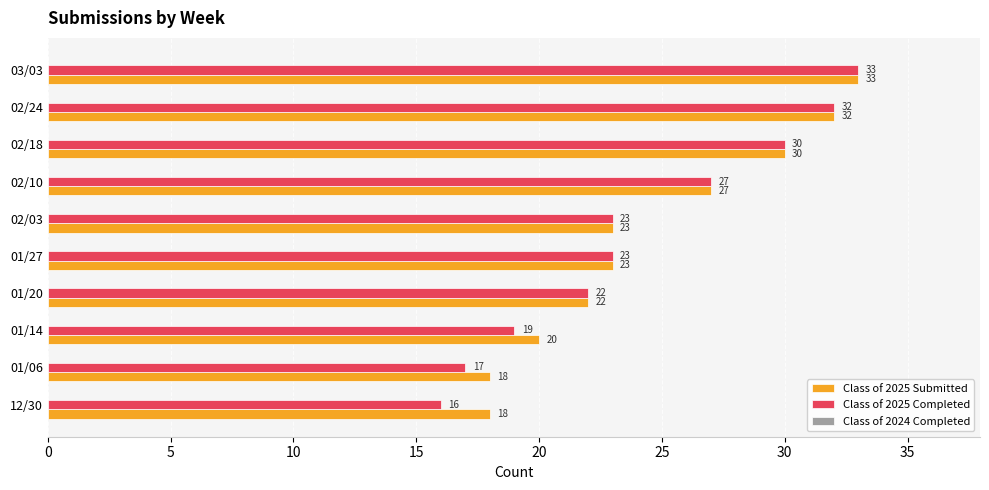

Which series has the largest range (max minus min)?

Class of 2025 Completed